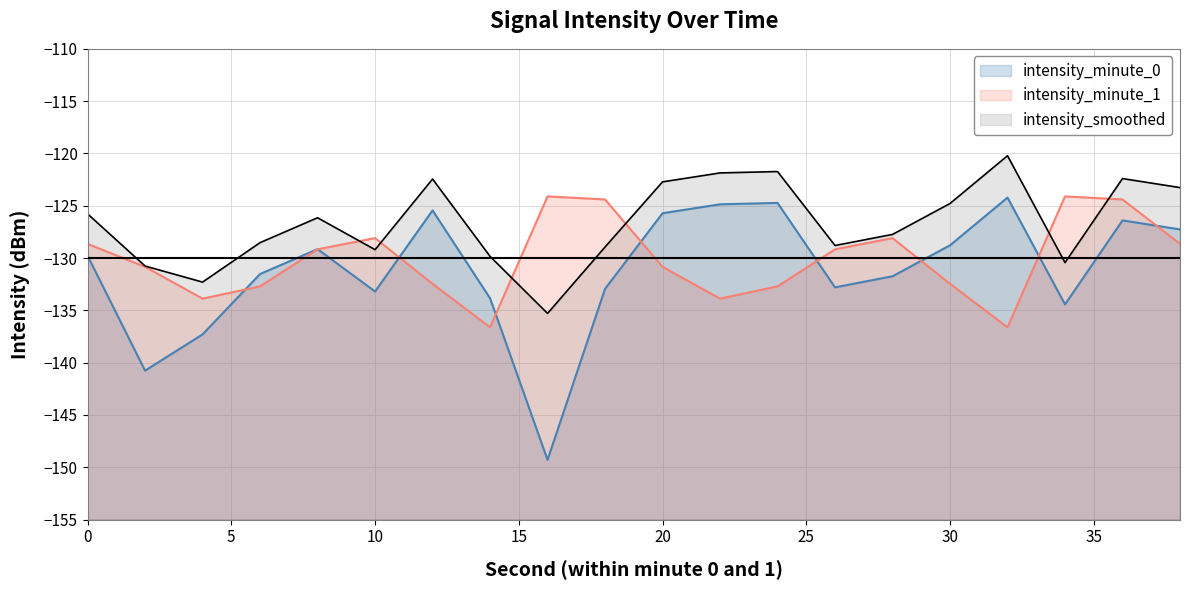

Between which two adjacent categories do intensity_minute_0 and intensity_minute_1 first intersect?

4 and 6